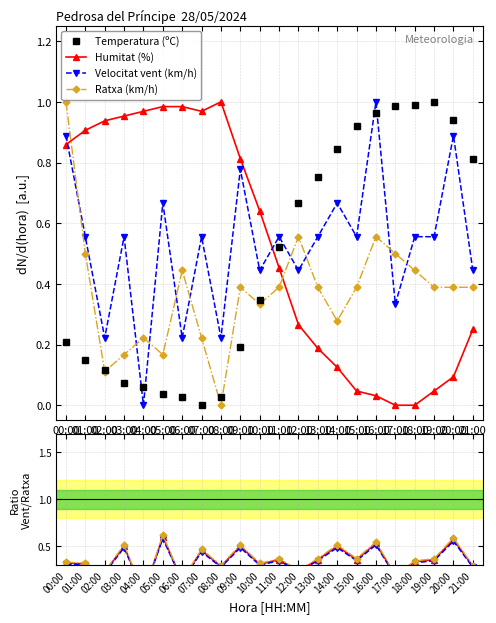

Reading left to right, transcribe all the data shown in this chart.

Temperatura (ºC): 00:00=0.2	01:00=0.1	02:00=0.1	03:00=0.1	04:00=0.1	05:00=0.0	06:00=0.0	07:00=0.0	08:00=0.0	09:00=0.2	10:00=0.3	11:00=0.5	12:00=0.7	13:00=0.8	14:00=0.8	15:00=0.9	16:00=1.0	17:00=1.0	18:00=1.0	19:00=1.0	20:00=0.9	21:00=0.8
Humitat (%): 00:00=0.9	01:00=0.9	02:00=0.9	03:00=1.0	04:00=1.0	05:00=1.0	06:00=1.0	07:00=1.0	08:00=1.0	09:00=0.8	10:00=0.6	11:00=0.5	12:00=0.3	13:00=0.2	14:00=0.1	15:00=0.0	16:00=0.0	17:00=0.0	18:00=0.0	19:00=0.0	20:00=0.1	21:00=0.2
Velocitat del vent (km/h): 00:00=0.9	01:00=0.6	02:00=0.2	03:00=0.6	04:00=0.0	05:00=0.7	06:00=0.2	07:00=0.6	08:00=0.2	09:00=0.8	10:00=0.4	11:00=0.6	12:00=0.4	13:00=0.6	14:00=0.7	15:00=0.6	16:00=1.0	17:00=0.3	18:00=0.6	19:00=0.6	20:00=0.9	21:00=0.4
Ratxa (km/h): 00:00=1.0	01:00=0.5	02:00=0.1	03:00=0.2	04:00=0.2	05:00=0.2	06:00=0.4	07:00=0.2	08:00=0.0	09:00=0.4	10:00=0.3	11:00=0.4	12:00=0.6	13:00=0.4	14:00=0.3	15:00=0.4	16:00=0.6	17:00=0.5	18:00=0.4	19:00=0.4	20:00=0.4	21:00=0.4